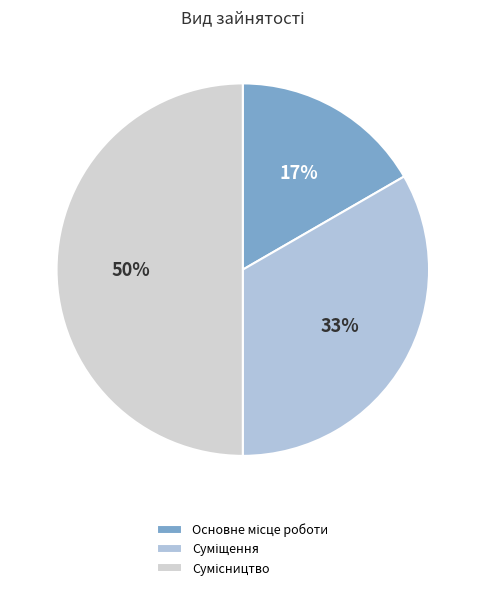

To the nearest percent, what portion does Суміщення represent?

33%